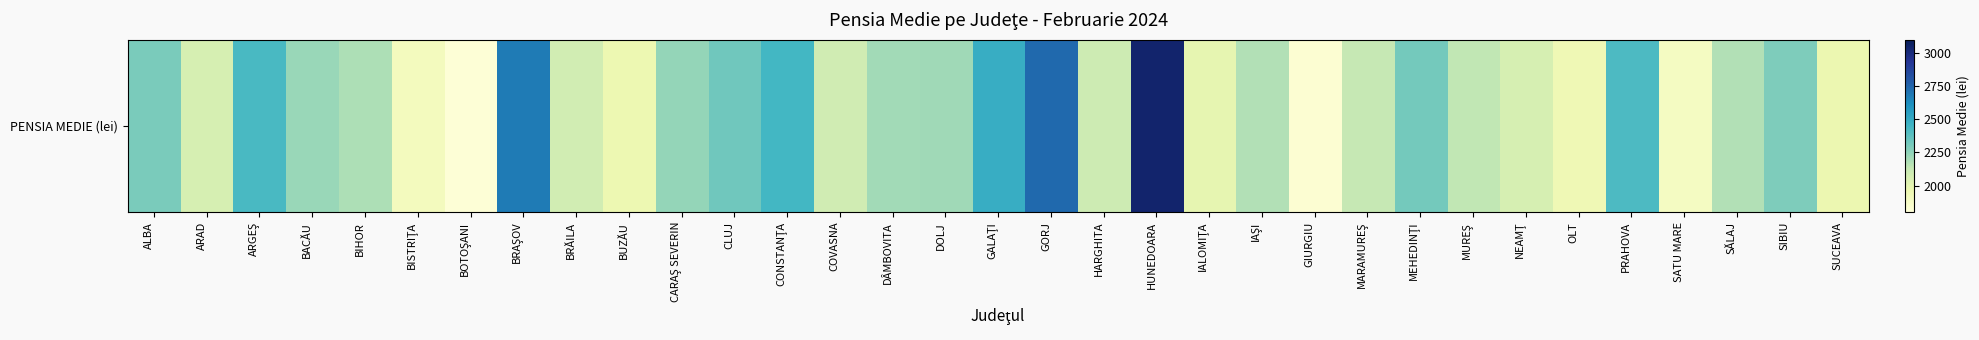

What is the average value?

2208